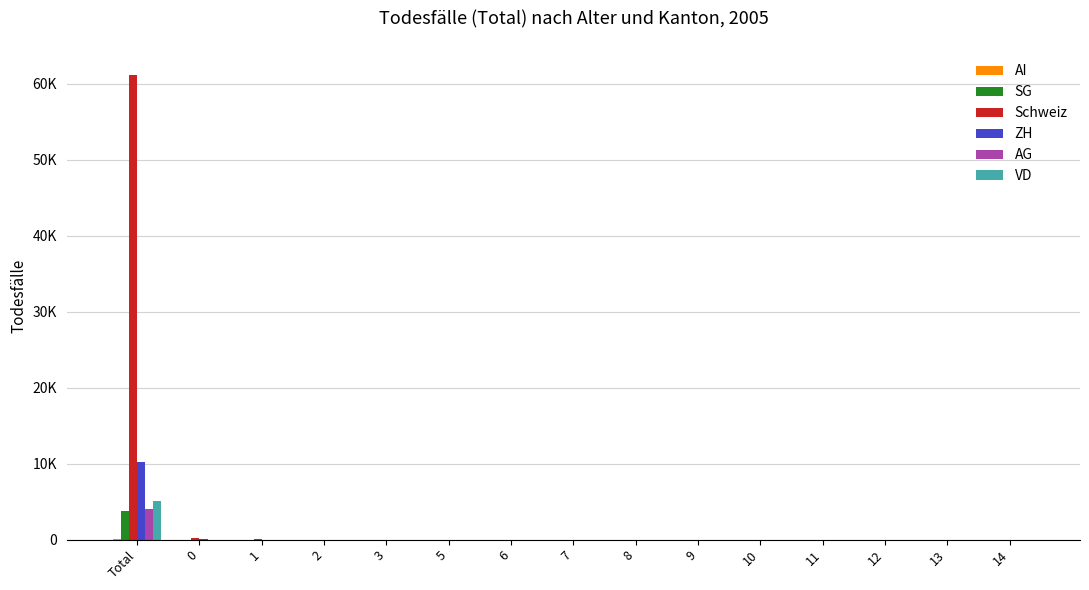

The value of VD at 9 is 1. True or false?

True